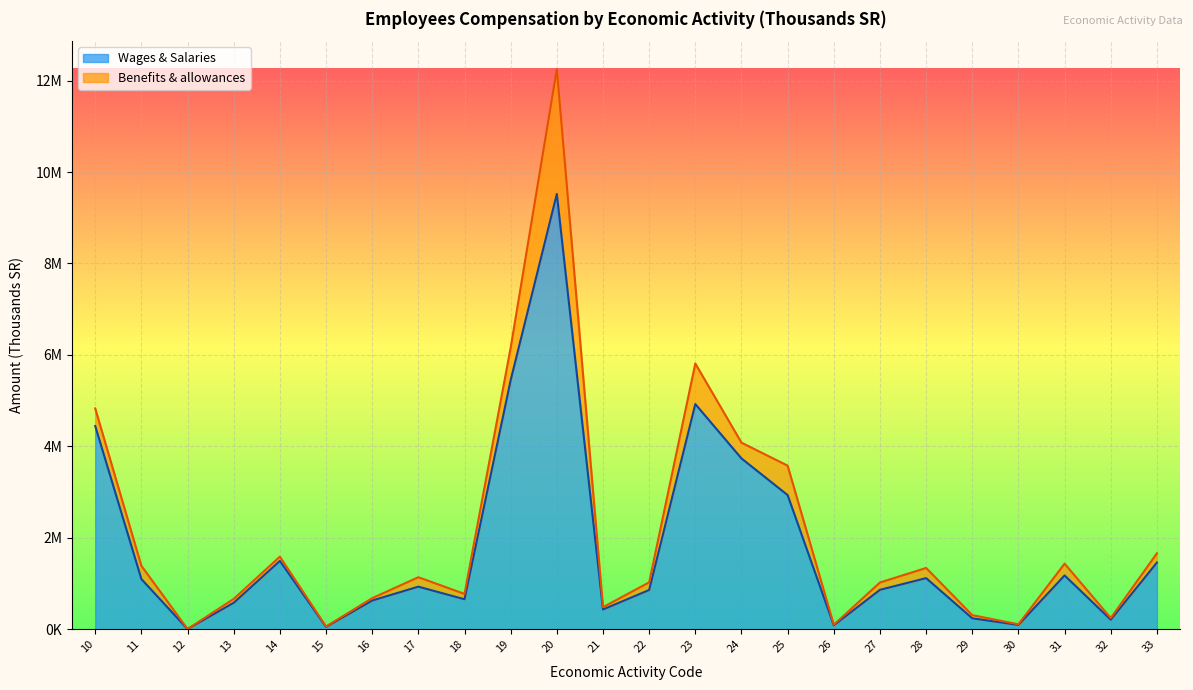

What is the sum of the values at 31 and 26?

1262250